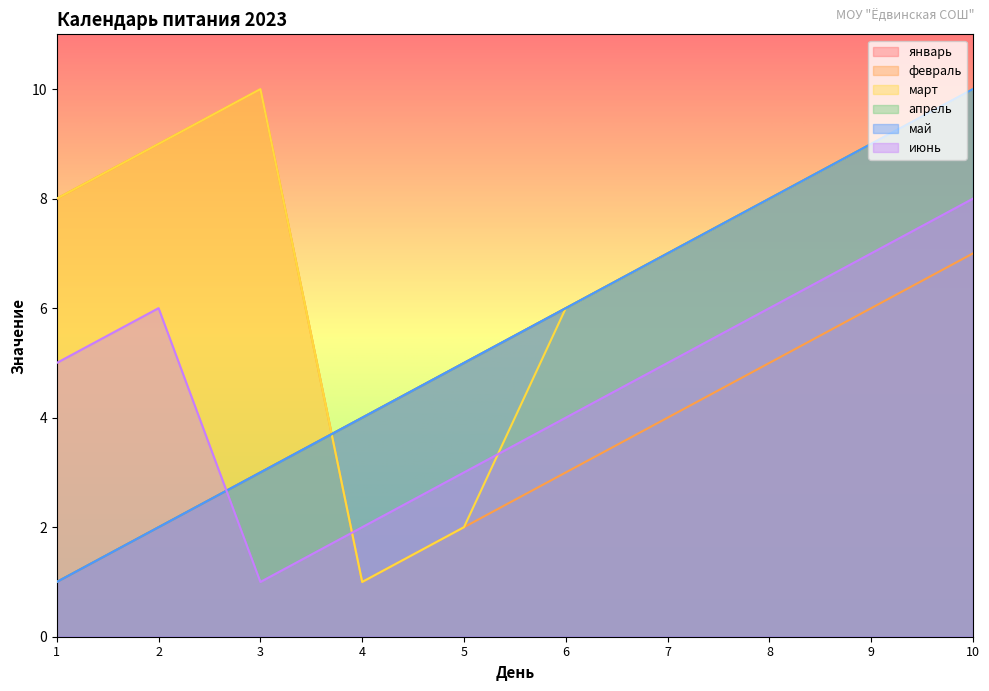

Which label corresponds to the smallest value in the chart?

1